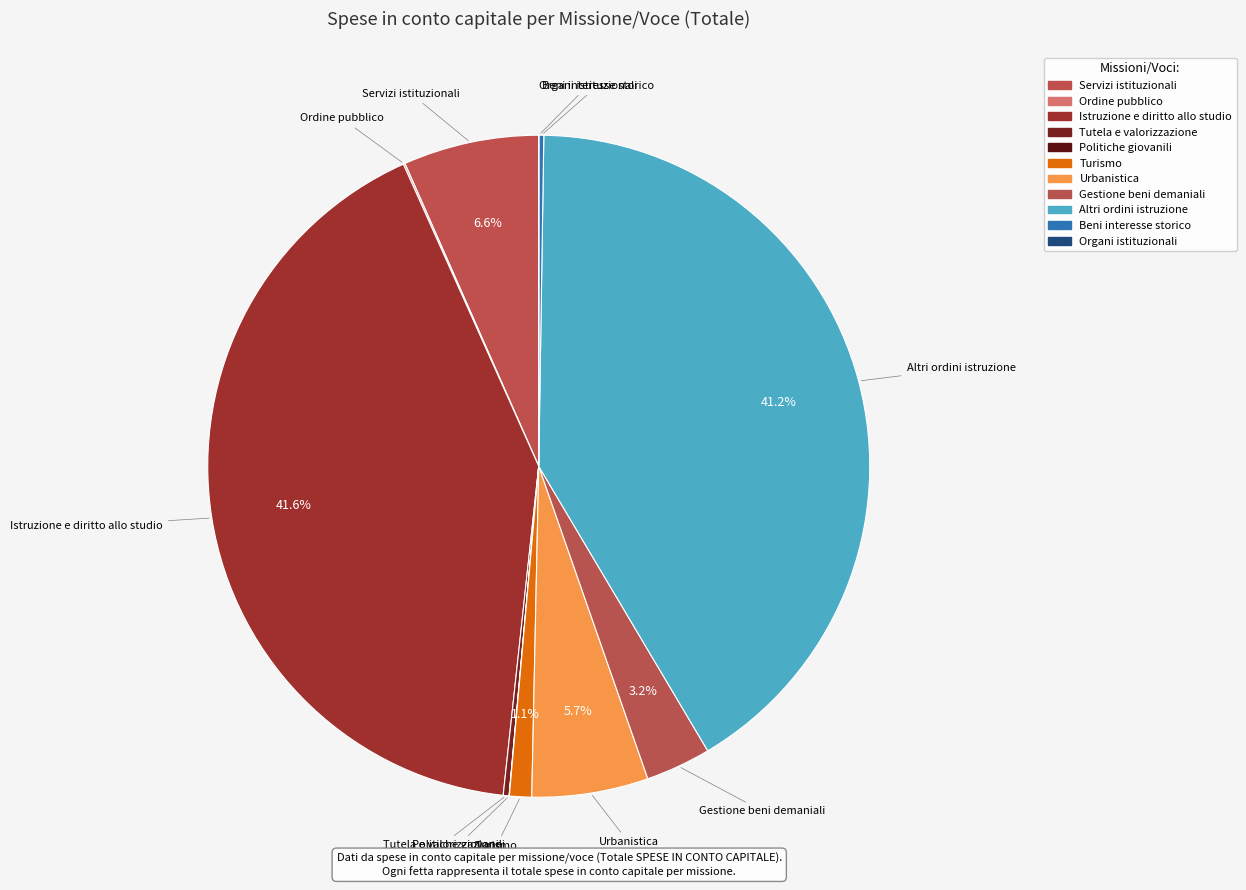

What percentage is the Altri ordini istruzione slice, to the nearest percent?

41%